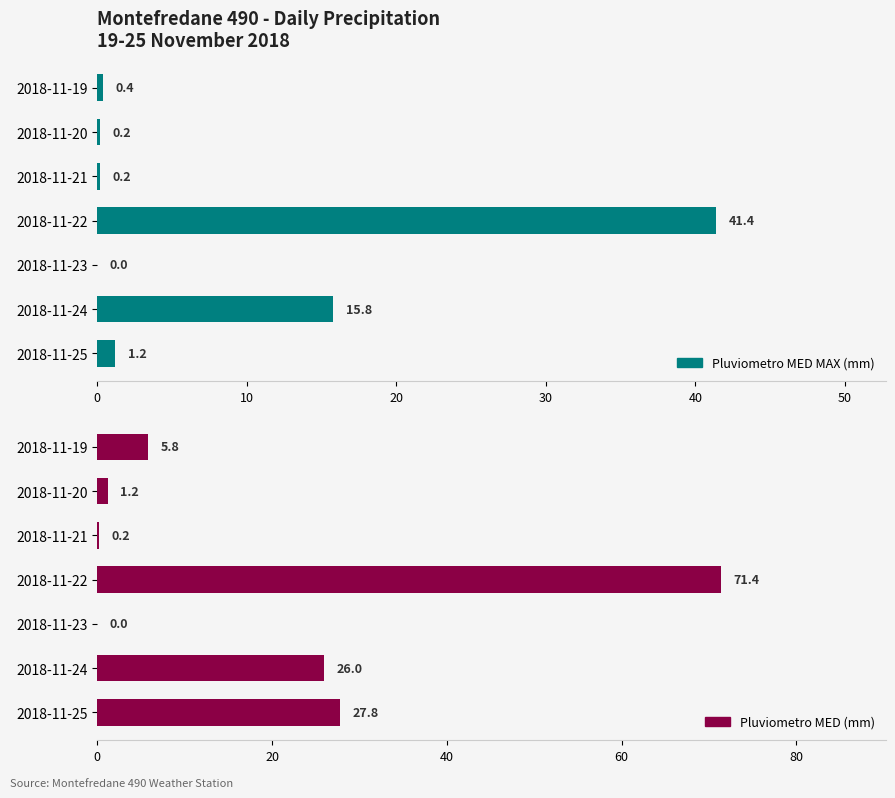

What is the value of the Pluviometro MED (mm) bar at the 4th from the left?

71.4